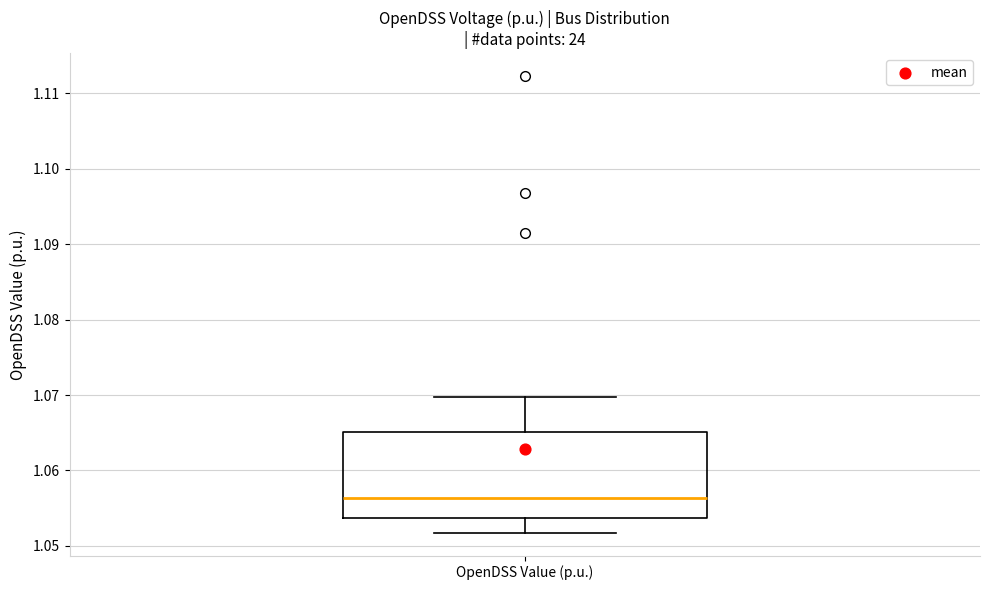

Transcribe this box plot: give where the median line is, the range the box spans, and where the two whiskers end, as read against the y-axis. The values are not printed on the chart, so give them approximately, as read against the axis.

median 1.056, box 1.054 to 1.065, whiskers 1.052 to 1.070